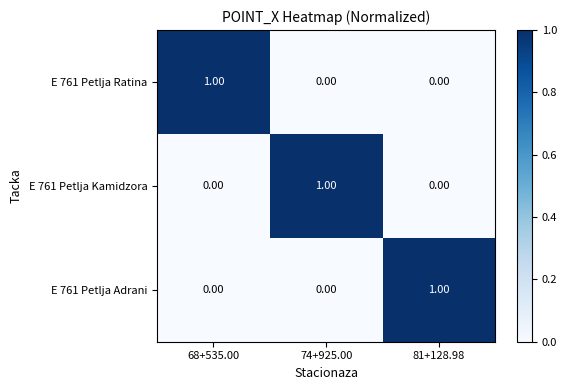

At how many categories does at least one series exceed 0?

3